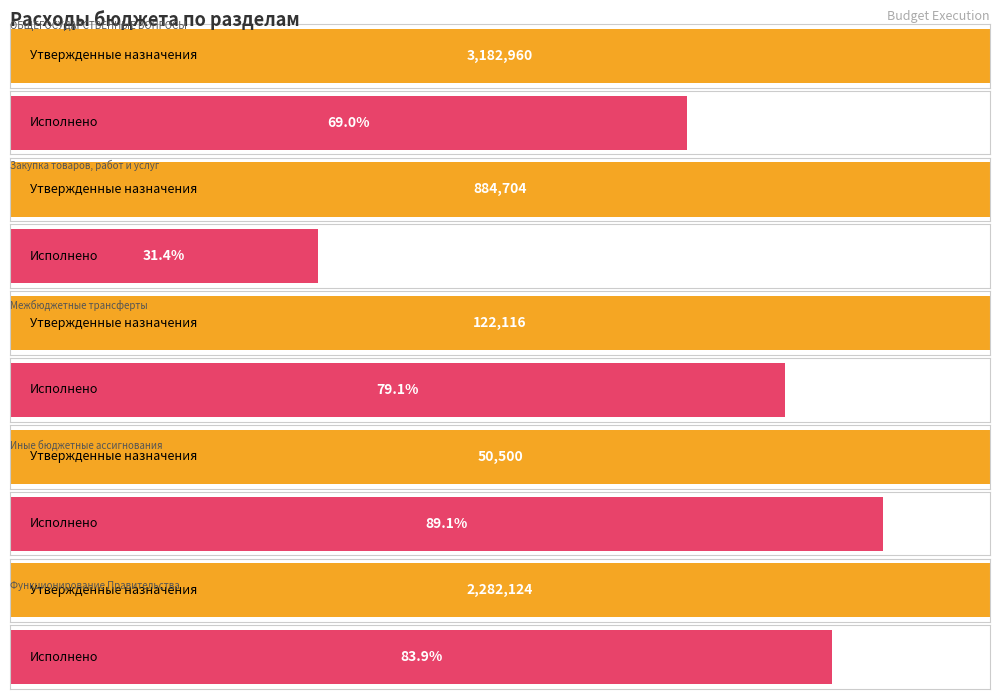

At which label is Утвержденные бюджетные назначения closest to 1616730?

Функционирование Правительства